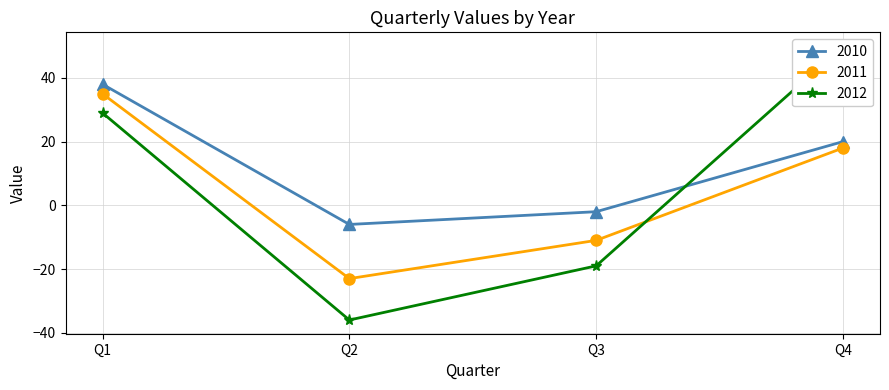

Rank the series by their maximum value, from highest to lowest.

2012, 2010, 2011